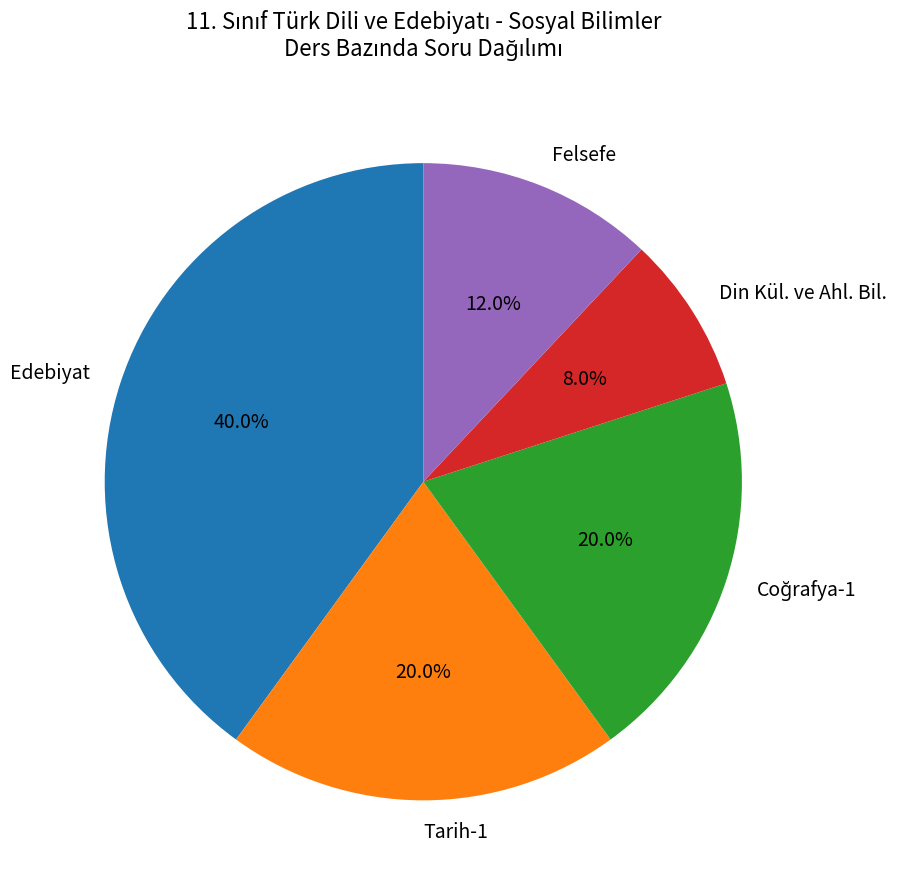

What percentage is NOT represented by Edebiyat?

60.0%